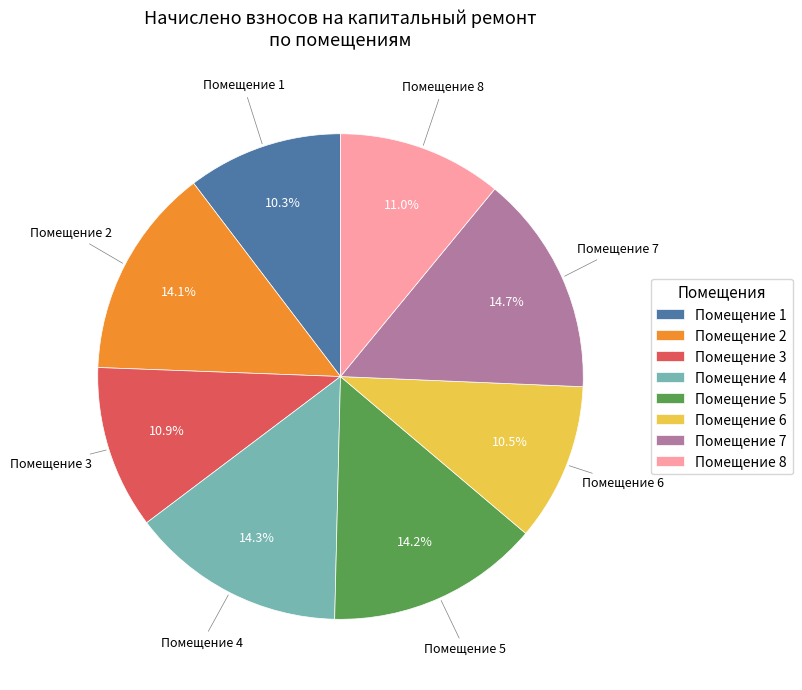

Is the sum of Помещение 5 and Помещение 4 greater than half?

No